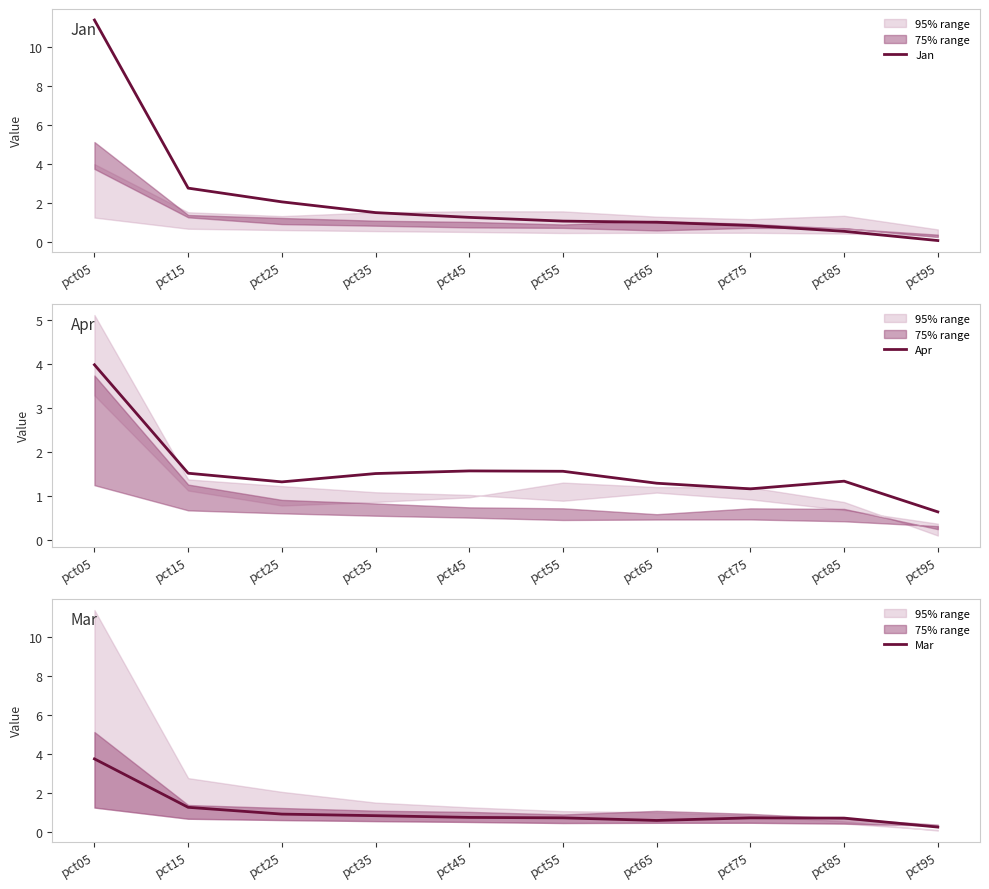

At which category is the sum across all series the highest?

pct05